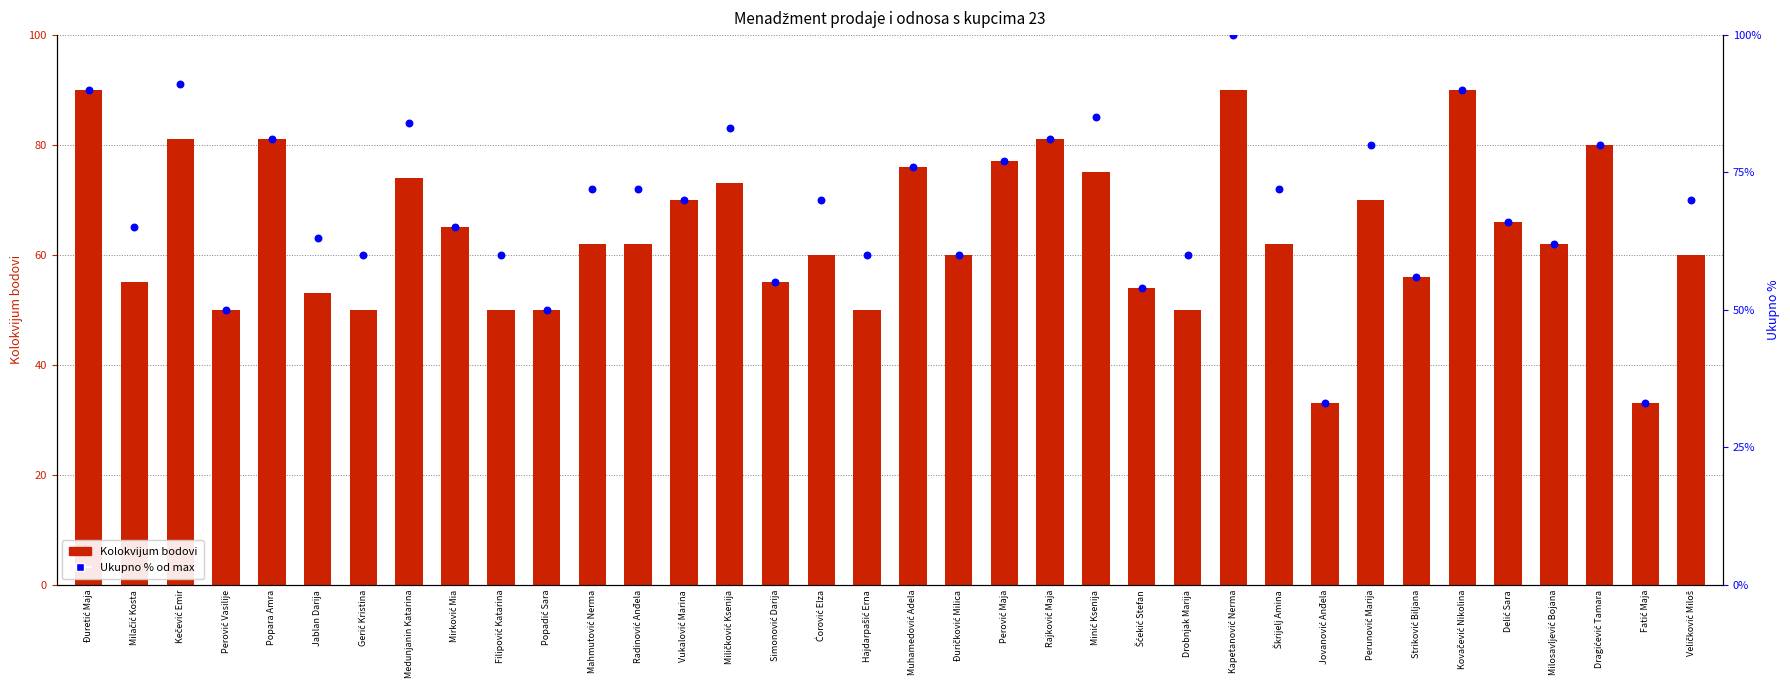

Which series has the widest spread of Y values?

Ukupno % (max=100)